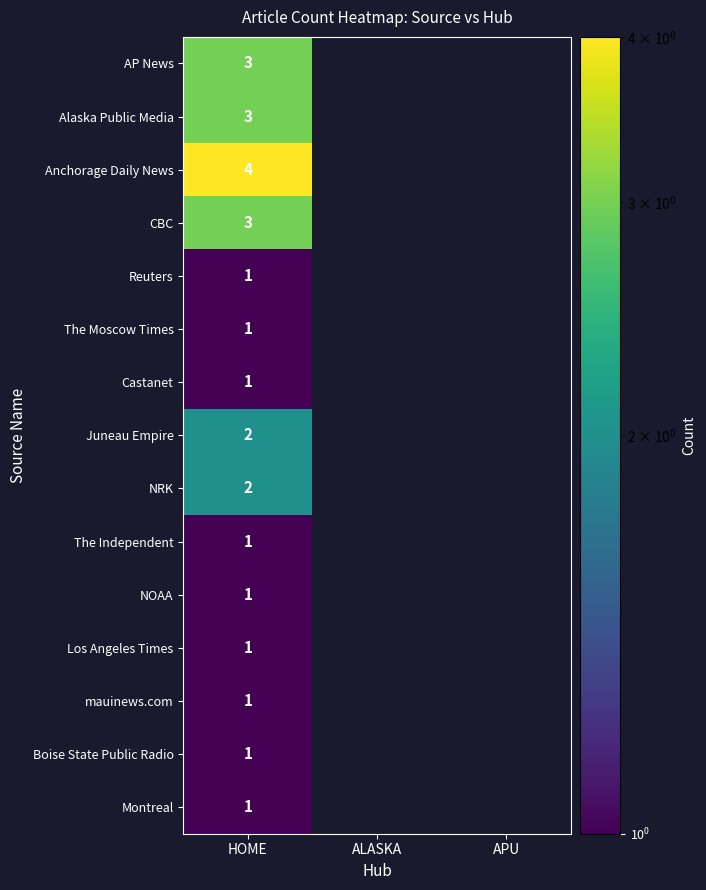

What is the difference between the highest and lowest values at HOME?

3